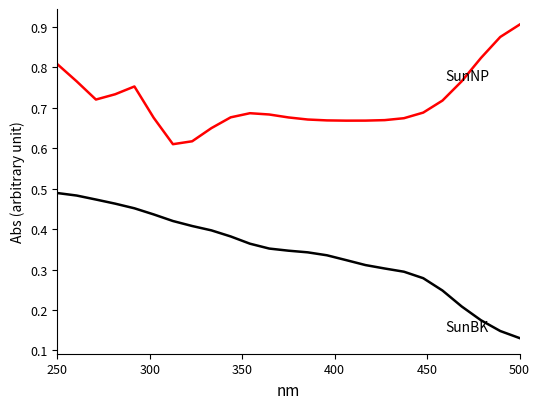

Does the chart have visible grid lines?

No